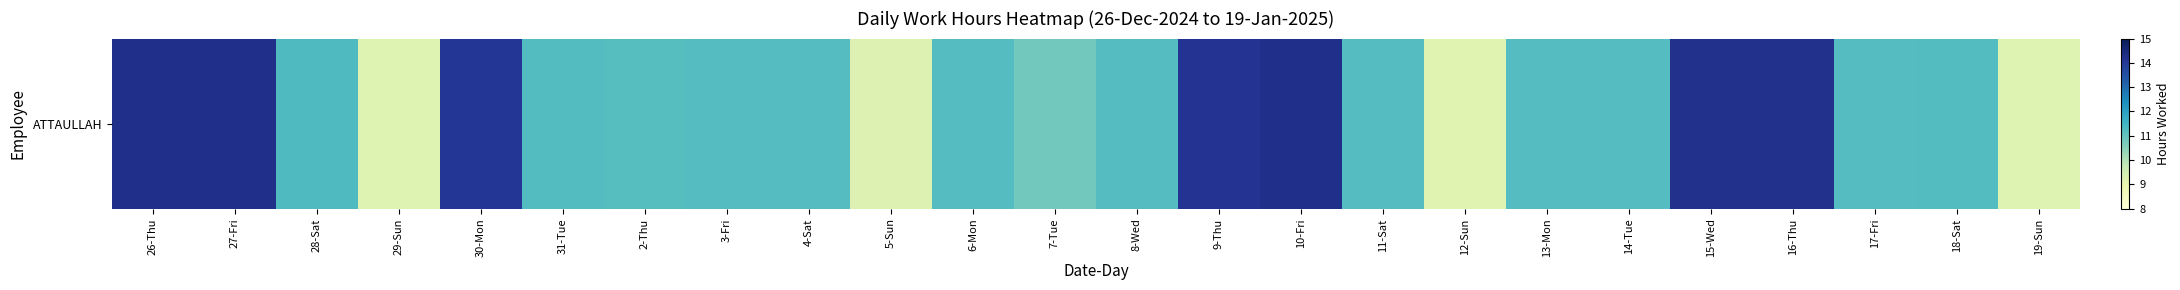

Count the number of data series in this chart.

1